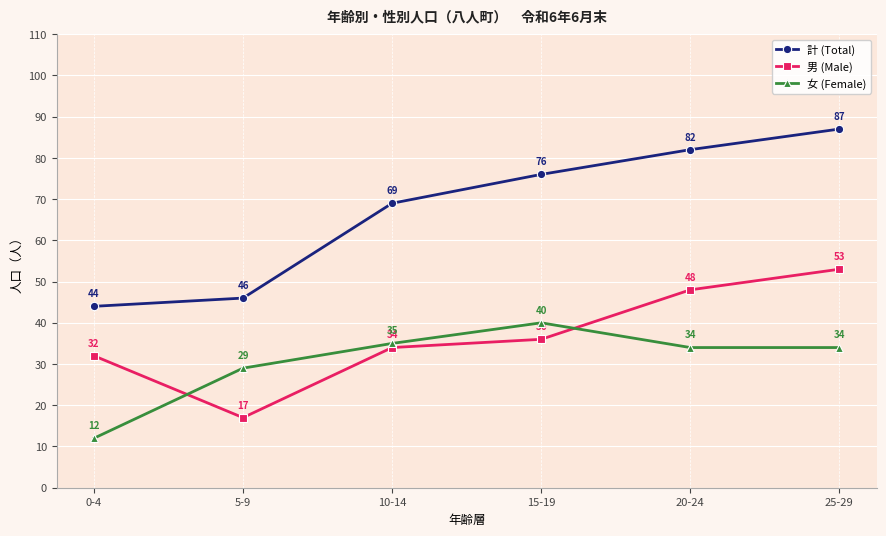

Is it true that 男 (Male) equals 53 at 10-14?

False